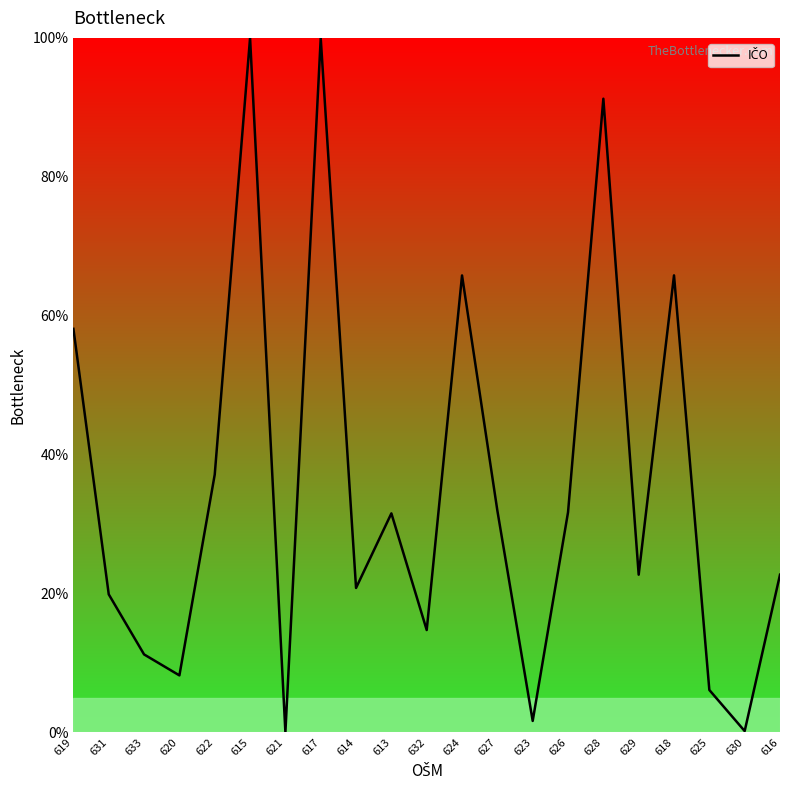

Where is the first local maximum?

615